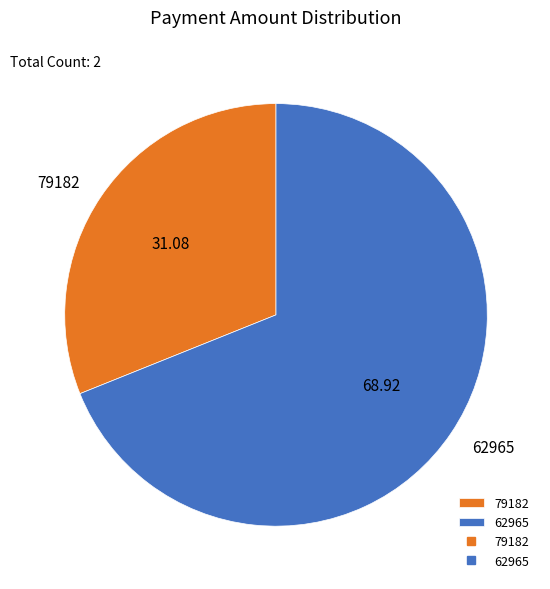

Approximately how many times larger is the value at 62965 compared to 79182?

2.2